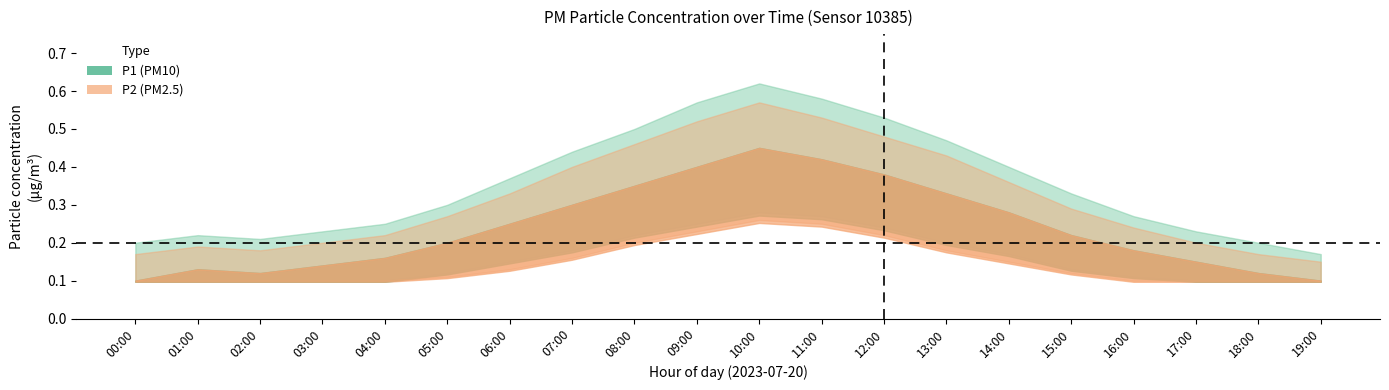

The P1_upper series shows 0.2 at 01:00. True or false?

True